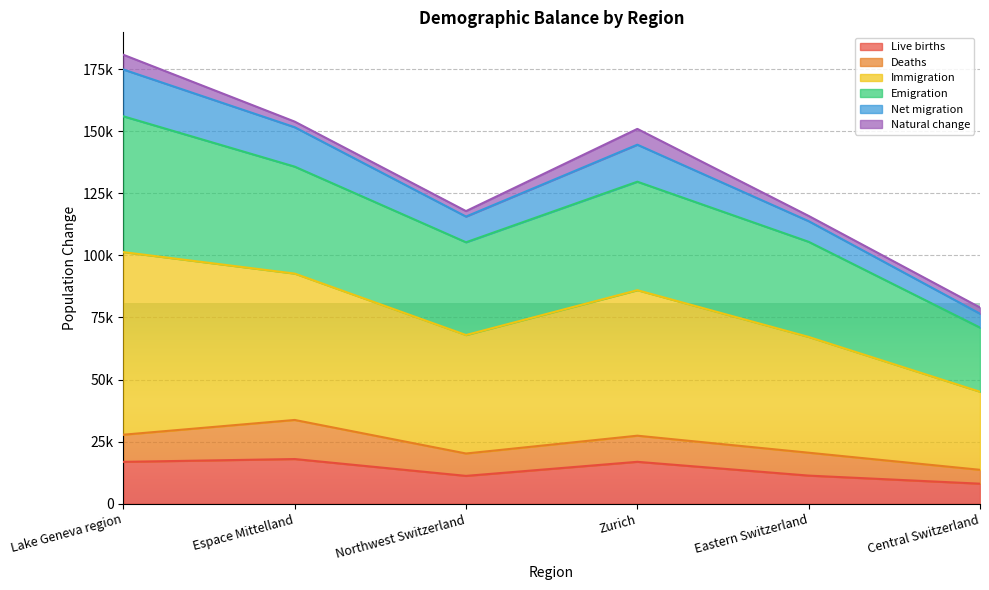

List the labels in order of Immigration value, largest first.

Lake Geneva region, Espace Mittelland, Zurich, Northwest Switzerland, Eastern Switzerland, Central Switzerland